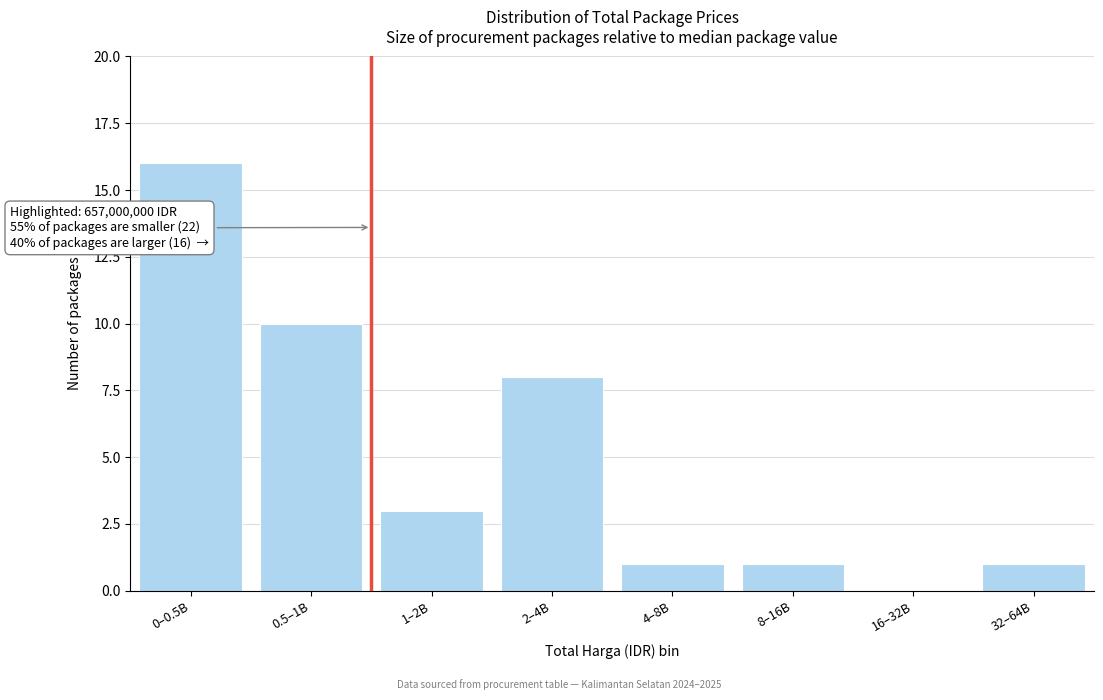

Reading left to right, what are all the values shown in this chart?

0–0.5B=16	0.5–1B=10	1–2B=3	2–4B=8	4–8B=1	8–16B=1	16–32B=0	32–64B=1